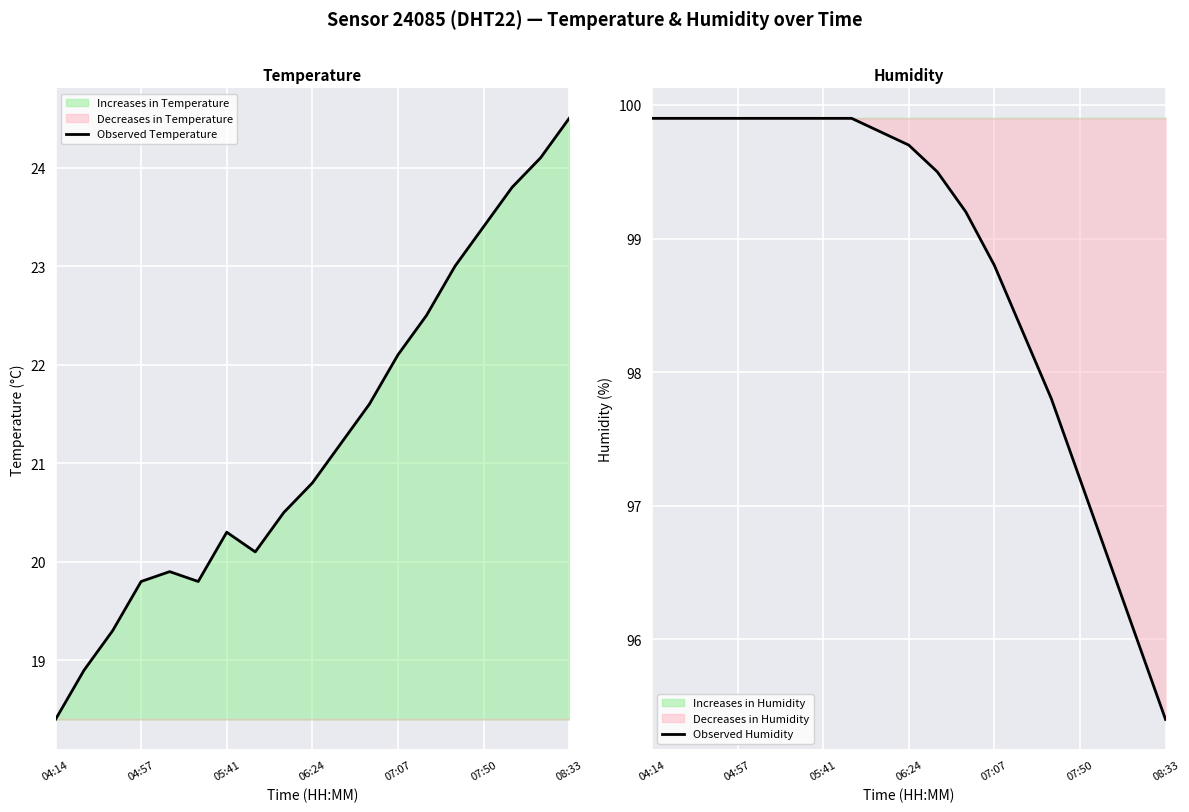

Reading right to left, transcribe all the data shown in this chart.

Observed Temperature: 24.5	24.1	23.8	23.4	23.0	22.5	22.1	21.6	21.2	20.8	20.5	20.1	20.3	19.8	19.9	19.8	19.3	18.9	18.4
Observed Humidity: 95.4	96.0	96.6	97.2	97.8	98.3	98.8	99.2	99.5	99.7	99.8	99.9	99.9	99.9	99.9	99.9	99.9	99.9	99.9